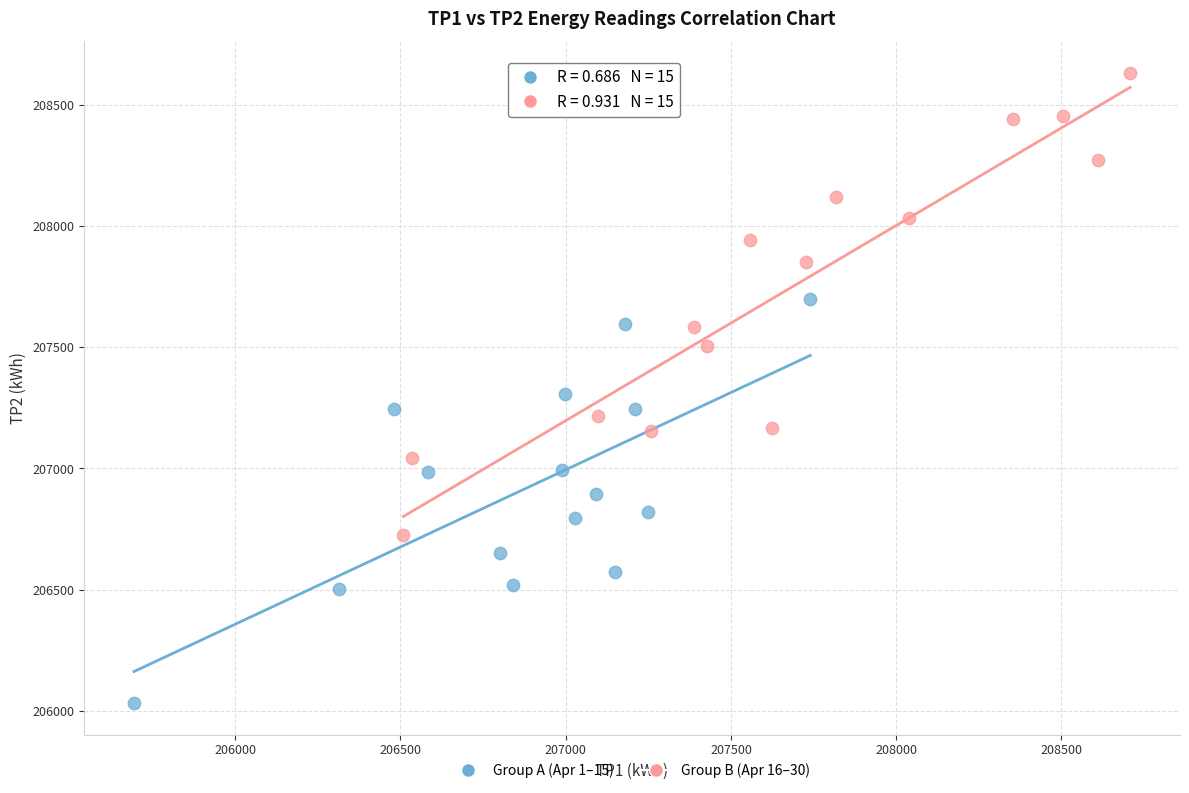

Which series has the largest Y range (max minus min)?

Group B (Apr 16–30)